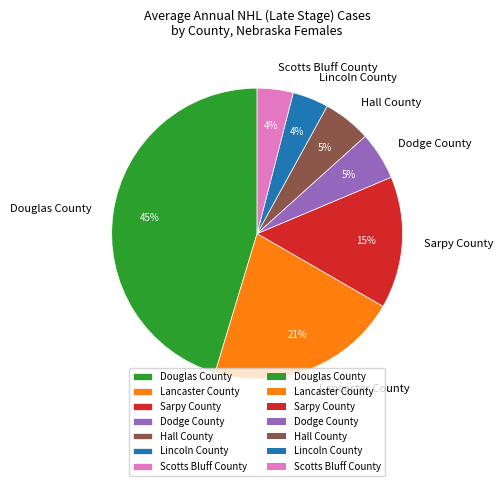

To the nearest percent, what percentage of the pie is Sarpy County?

15%